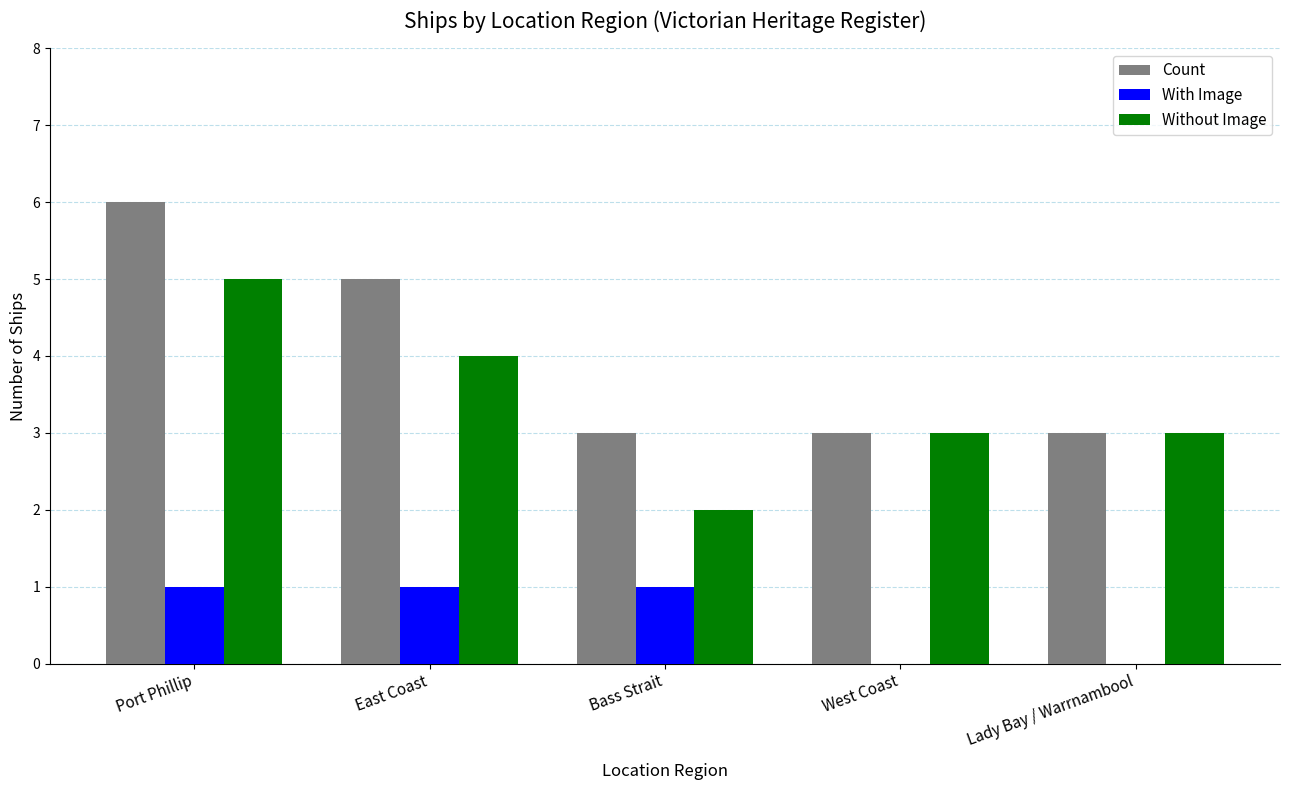

How many Count values are between 3 and 5?

4